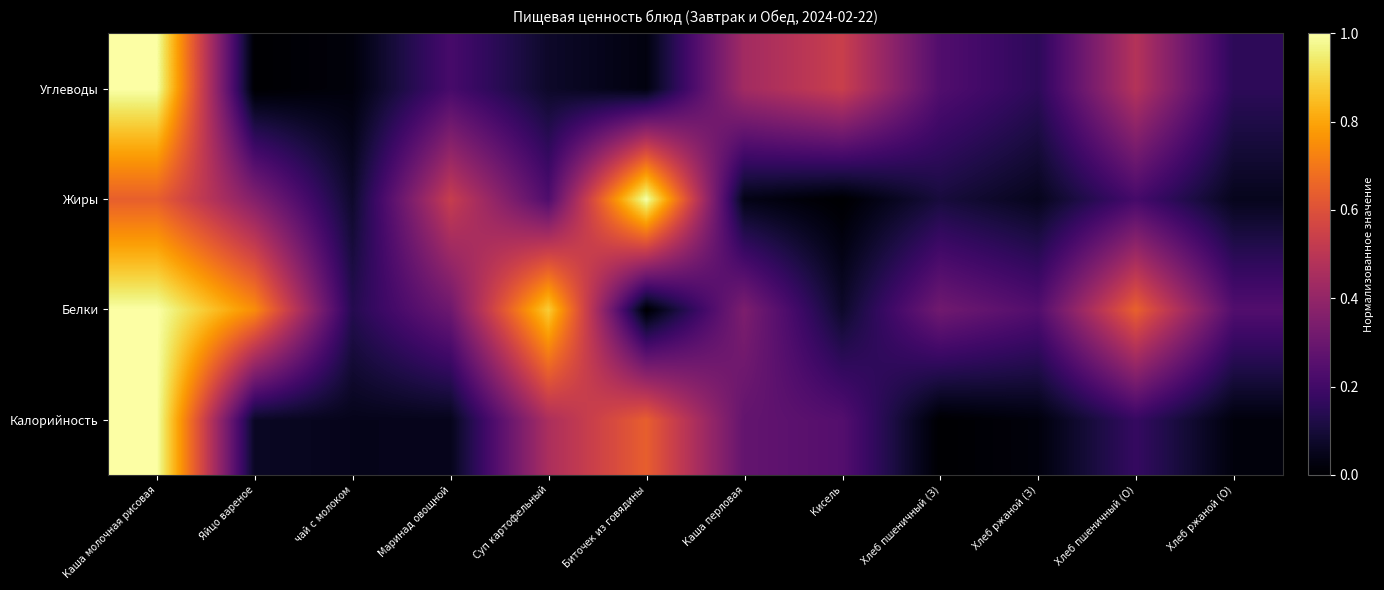

What is the total value across all series at Хлеб ржаной (З)?

0.5